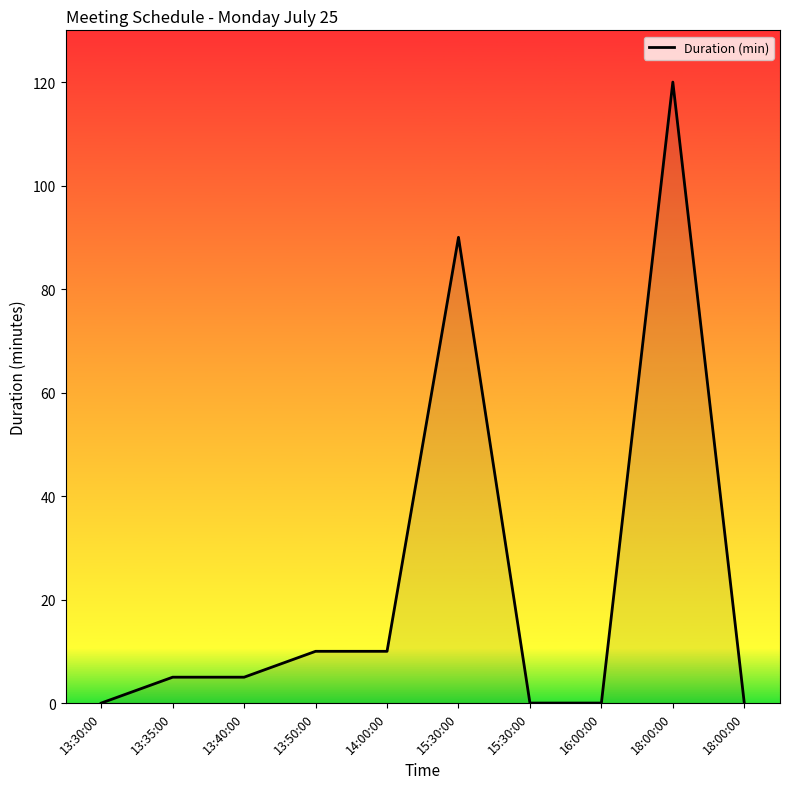

True or false: the data shows 120 at 18:00:00.

True